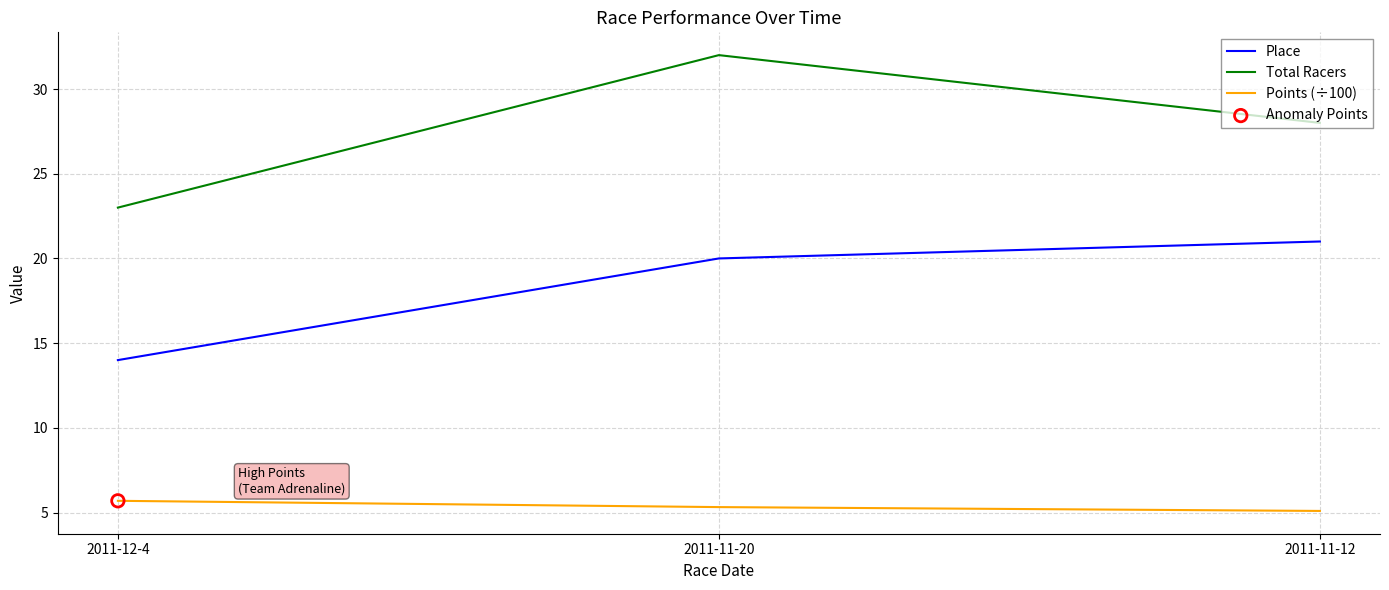

Which series has the largest total across all categories?

Total Racers